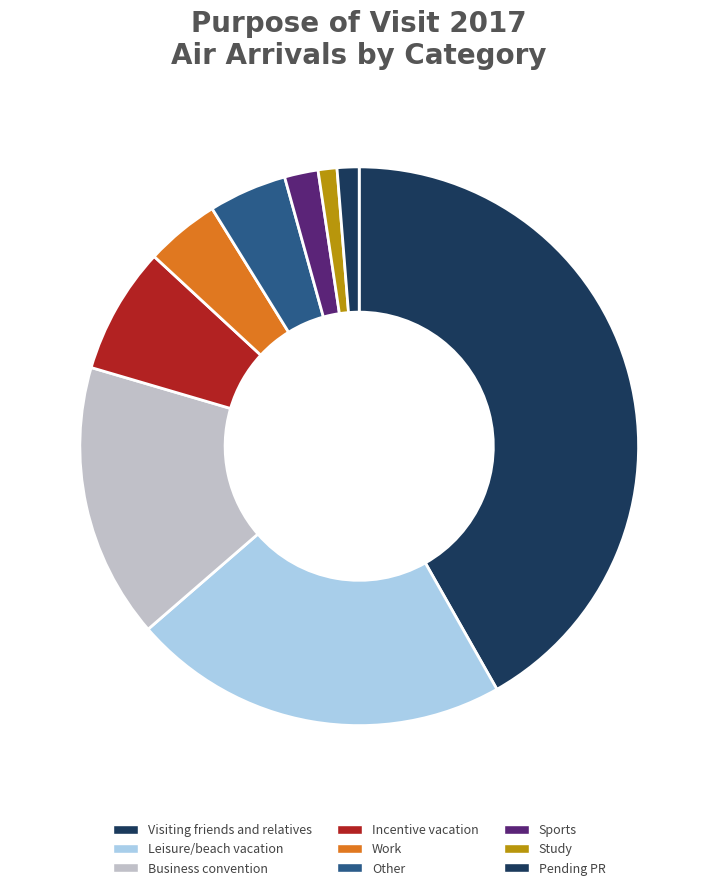

What is the change in value from Business convention to Study?

-54107